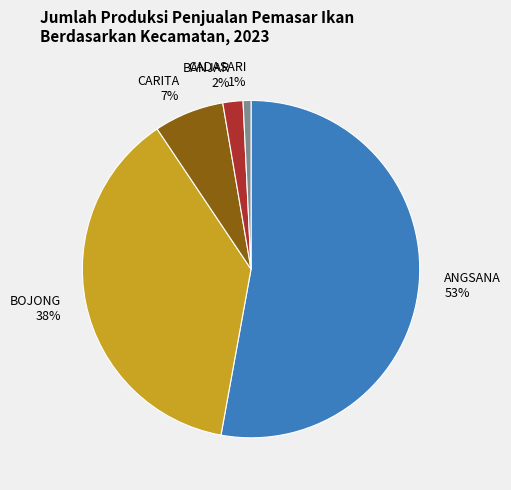

Which slice is the smallest?

CADASARI